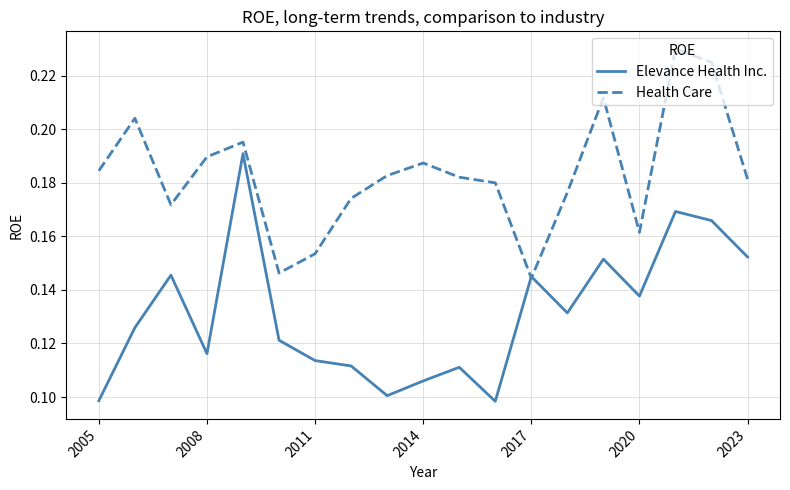

Which series has the largest total across all categories?

Health Care